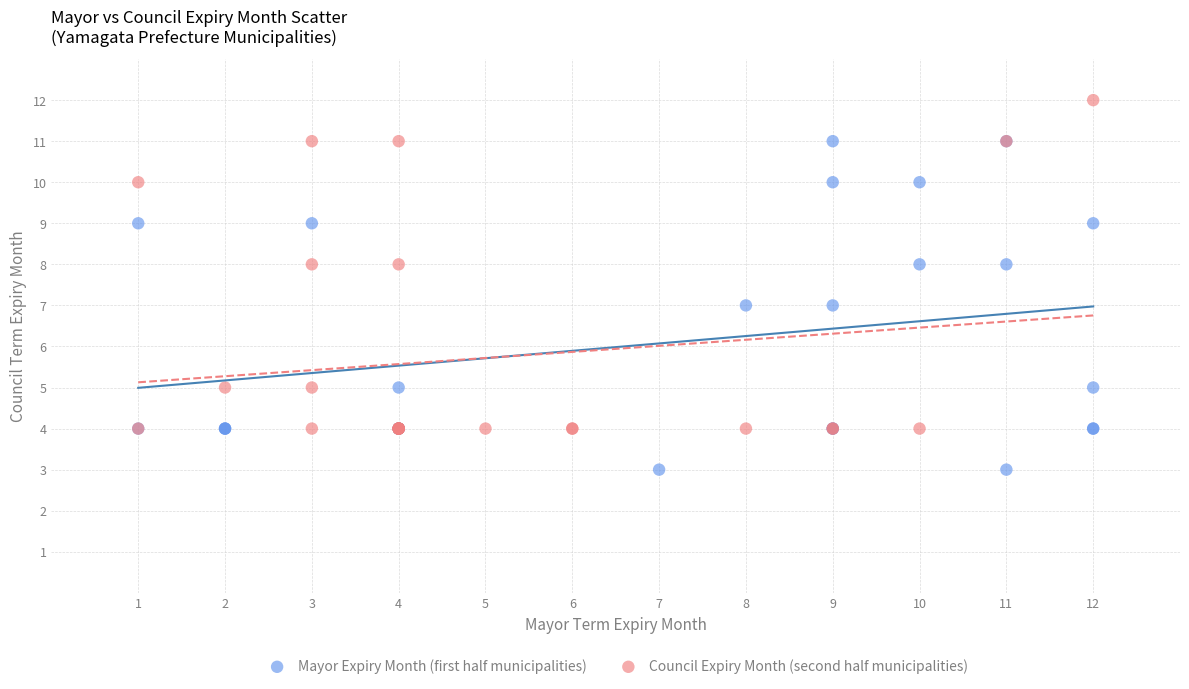

Which series reaches the minimum Y coordinate?

Mayor Expiry Month (first half municipalities)